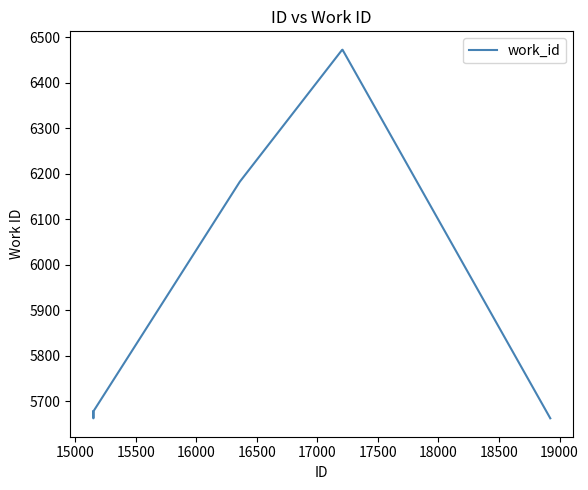

What is the difference between the maximum and minimum values?

810